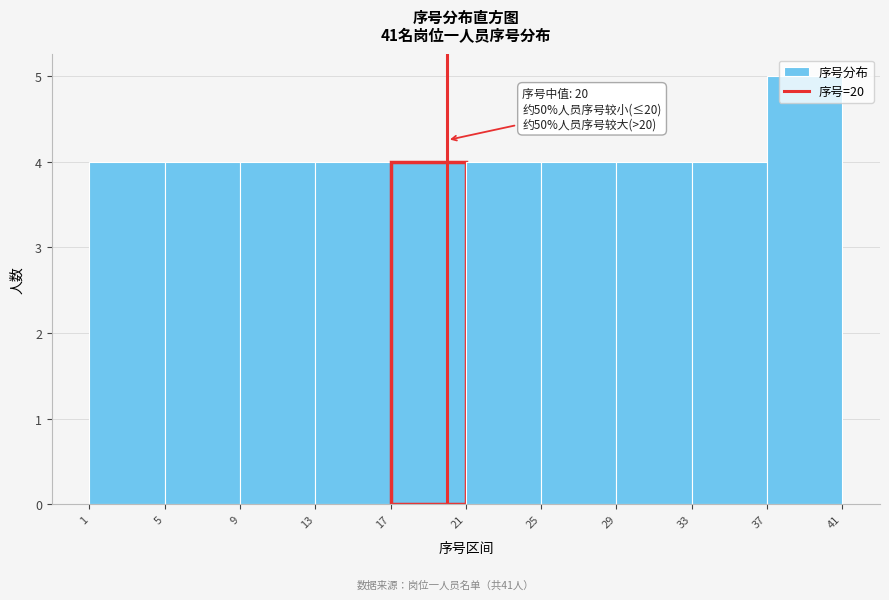

Over which range of the x-axis is the bar tallest?

37 to 41